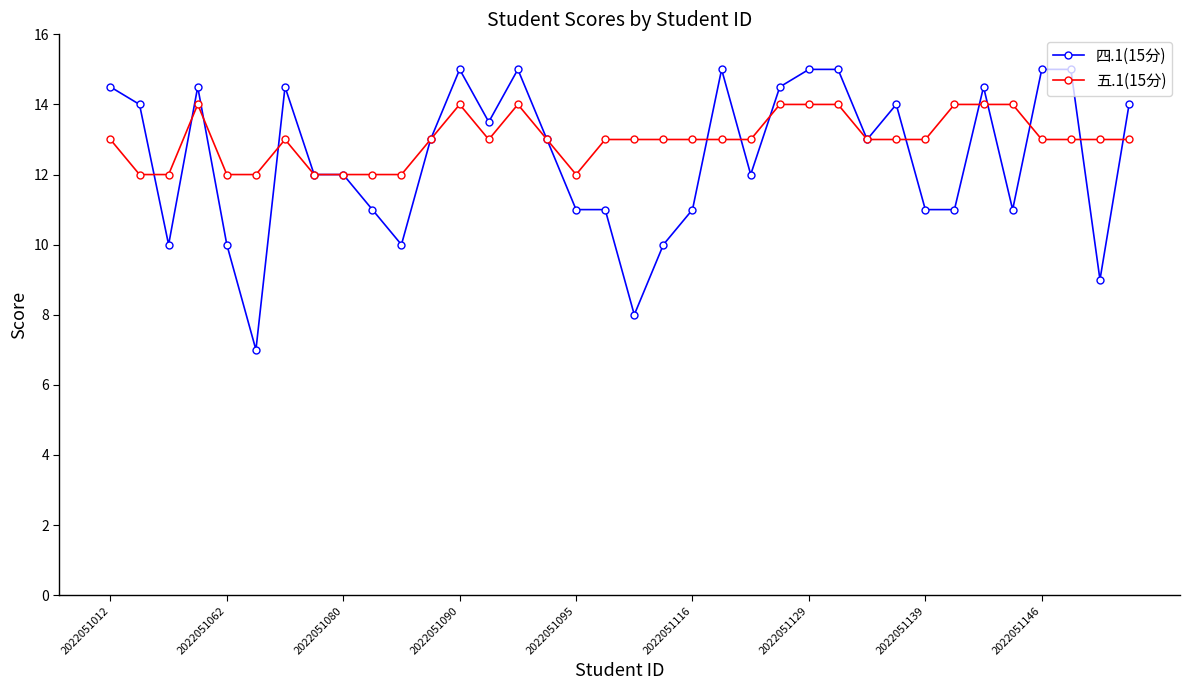

Which series has the largest range (max minus min)?

四.1(15分)